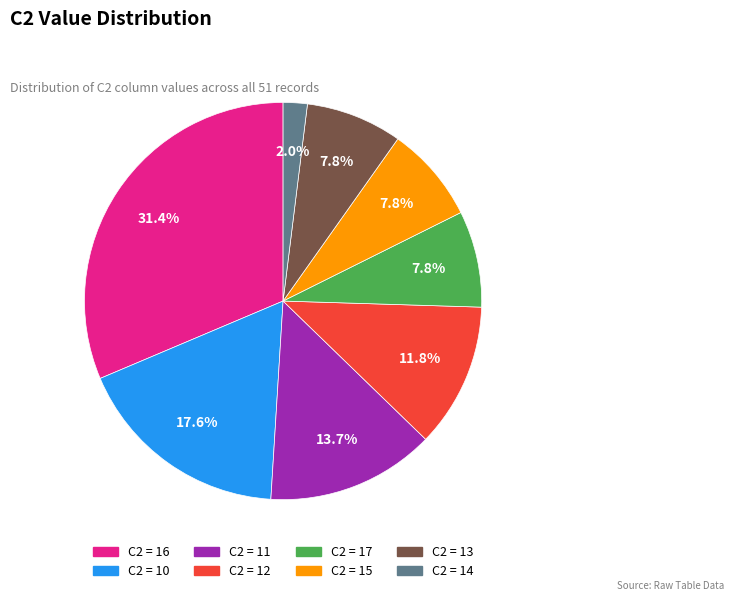

Is there a majority slice in this chart?

No